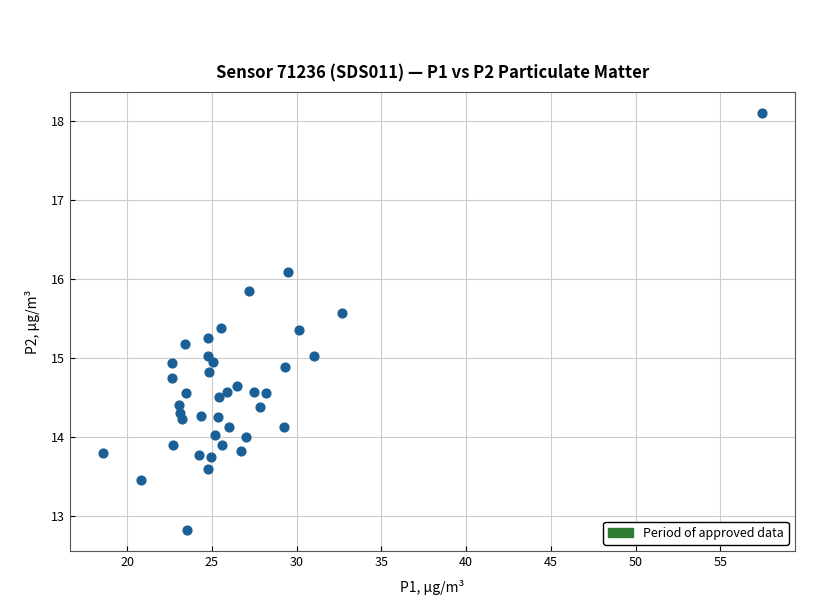

What is the range of Y values (max minus min)?

5.3